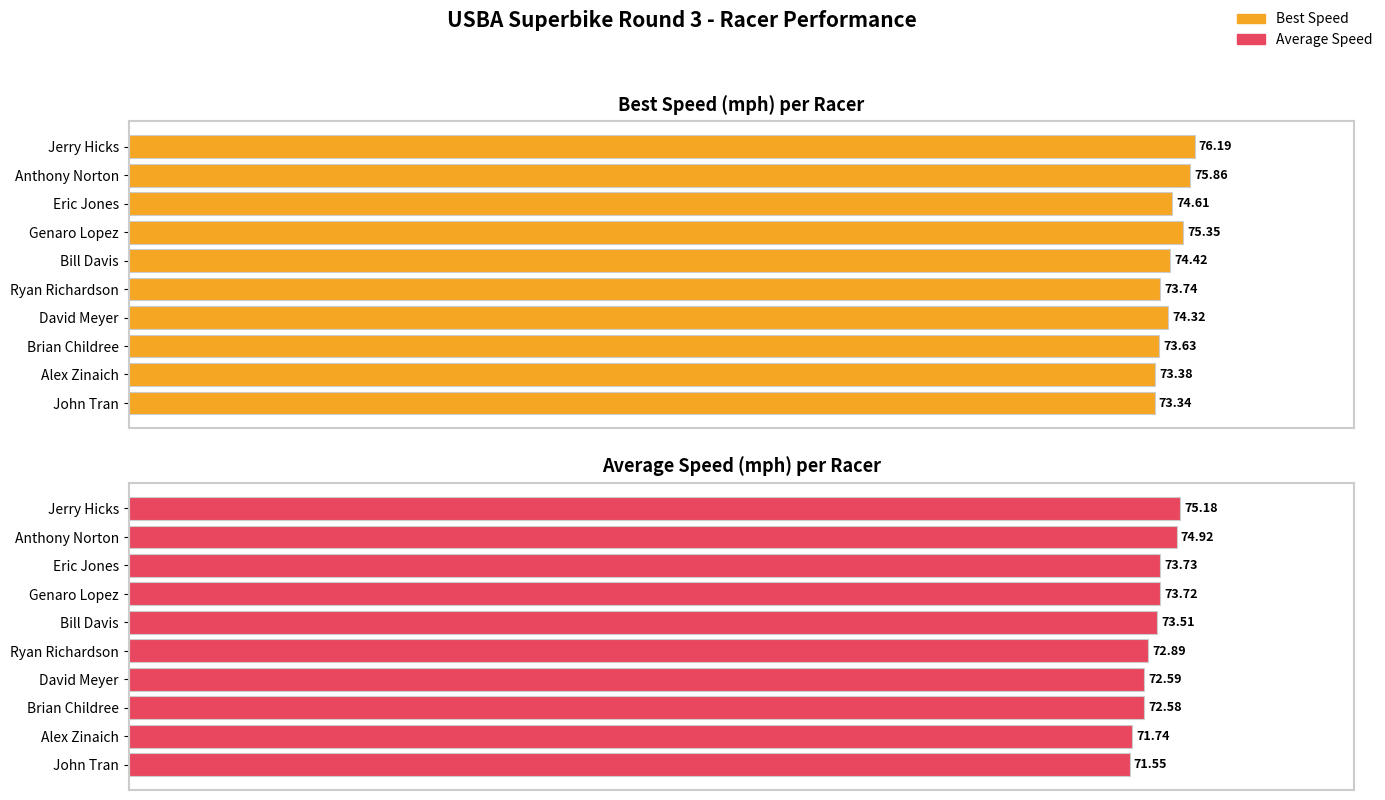

What are all the series names shown in the legend?

Best Speed, Average Speed